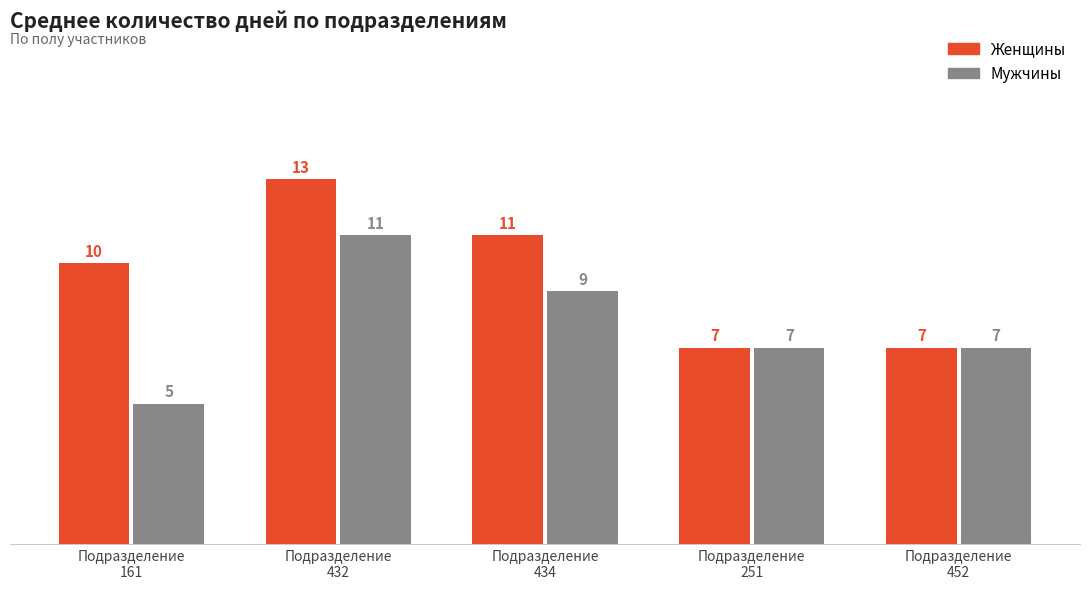

Is it true that Женщины equals 11 at Подразделение
434?

True